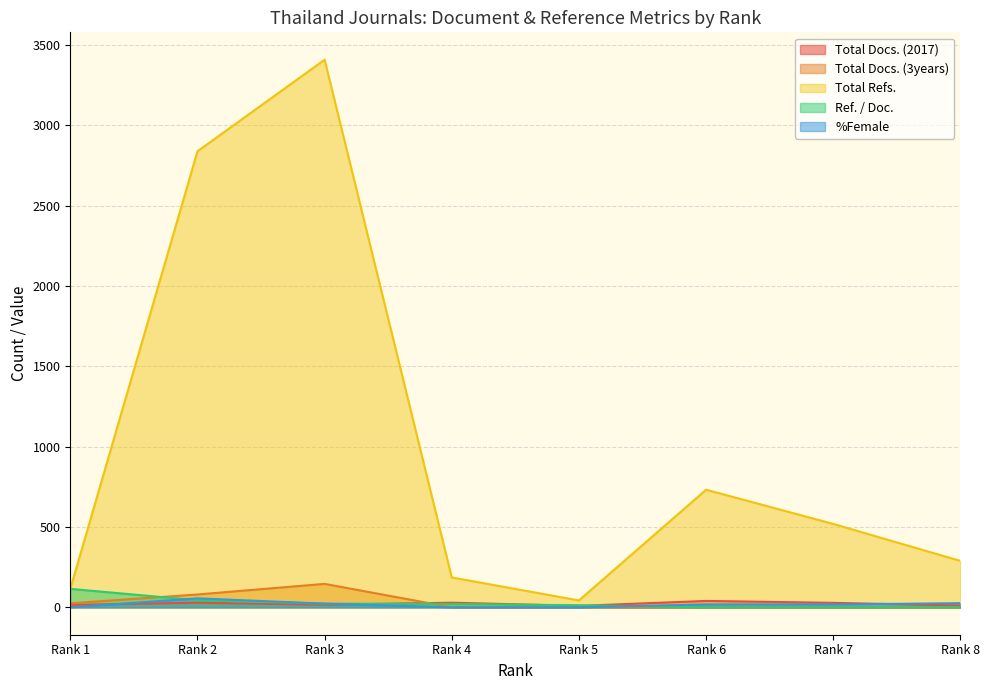

The Total Docs. (3years) series shows 49 at Rank 7. True or false?

False